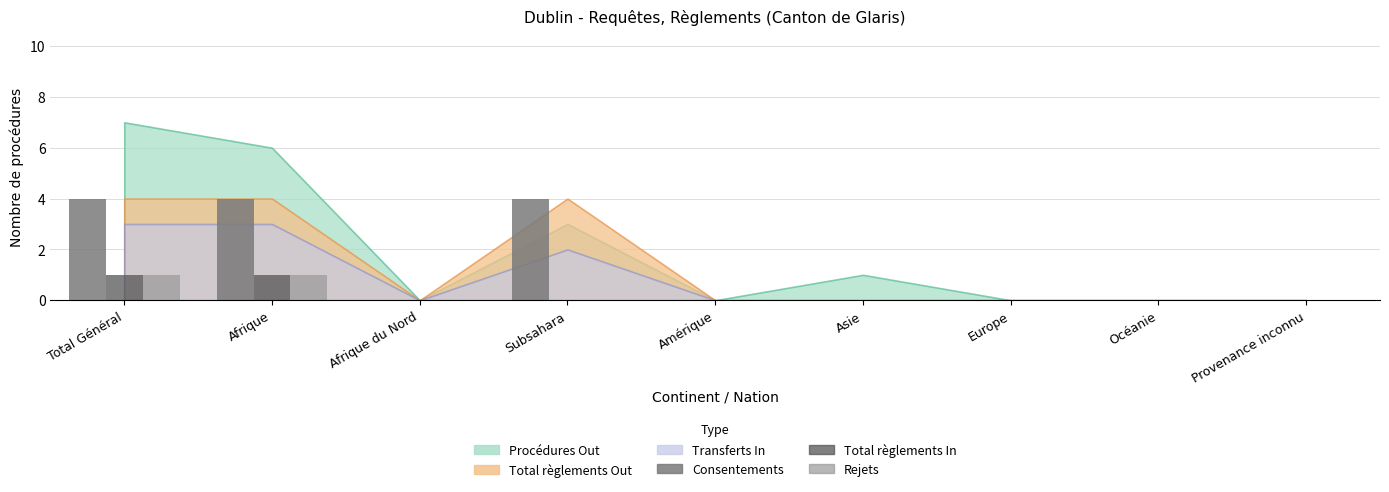

Which series changed the most between Afrique and Océanie?

Consentements